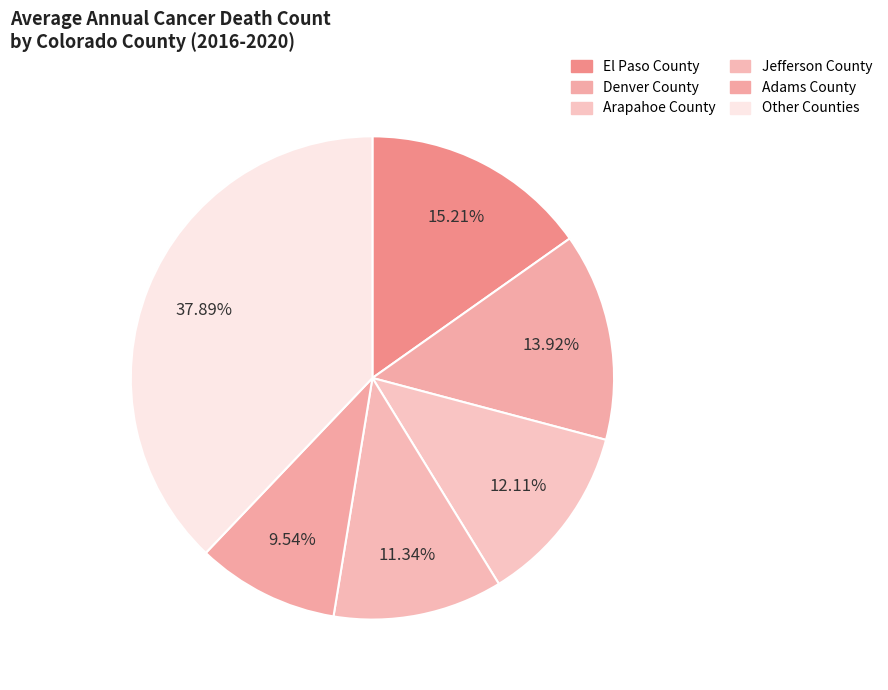

What percentage is NOT represented by Jefferson County?

88.7%